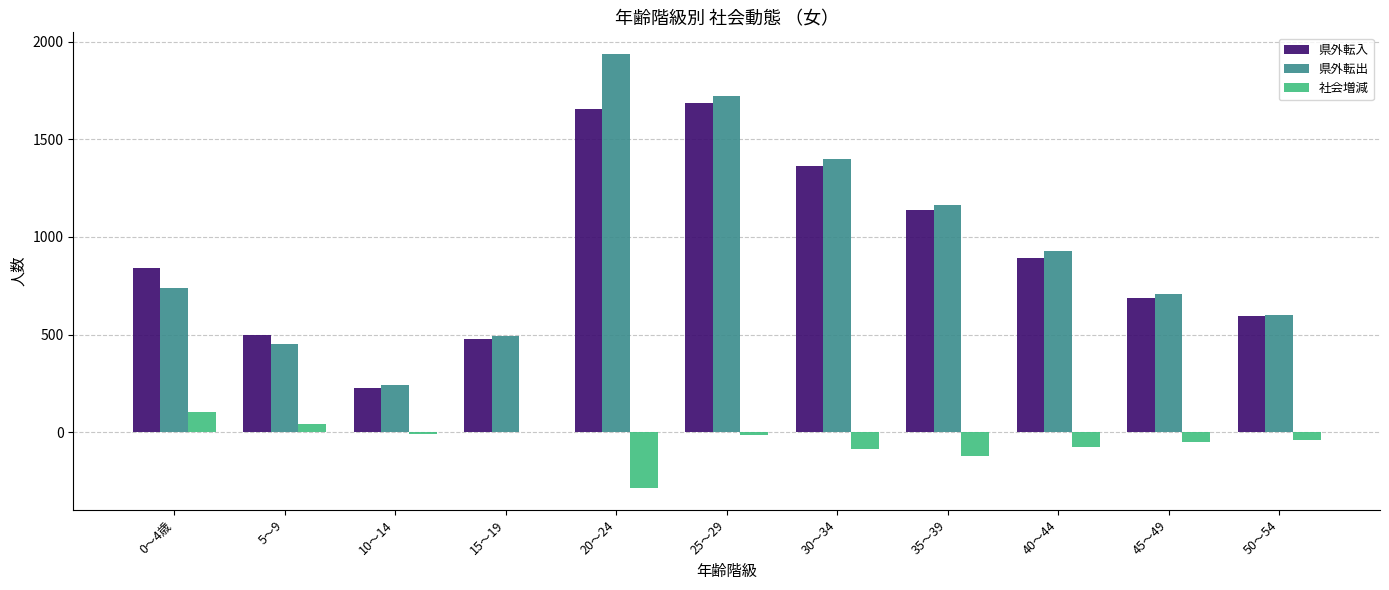

What is the sum of all 県外転出 values?

10377